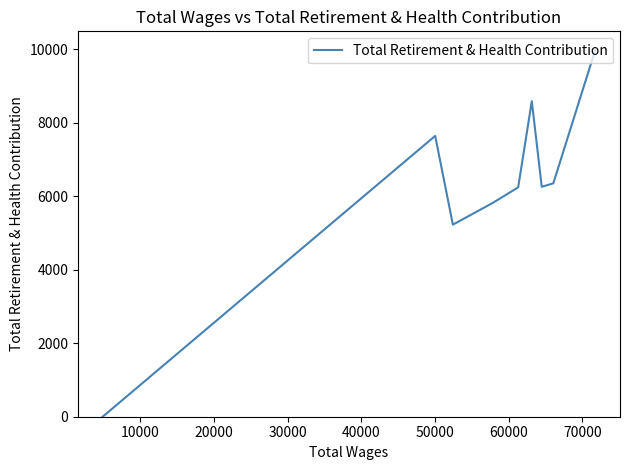

True or false: the data shows -3053 at 80000.

False